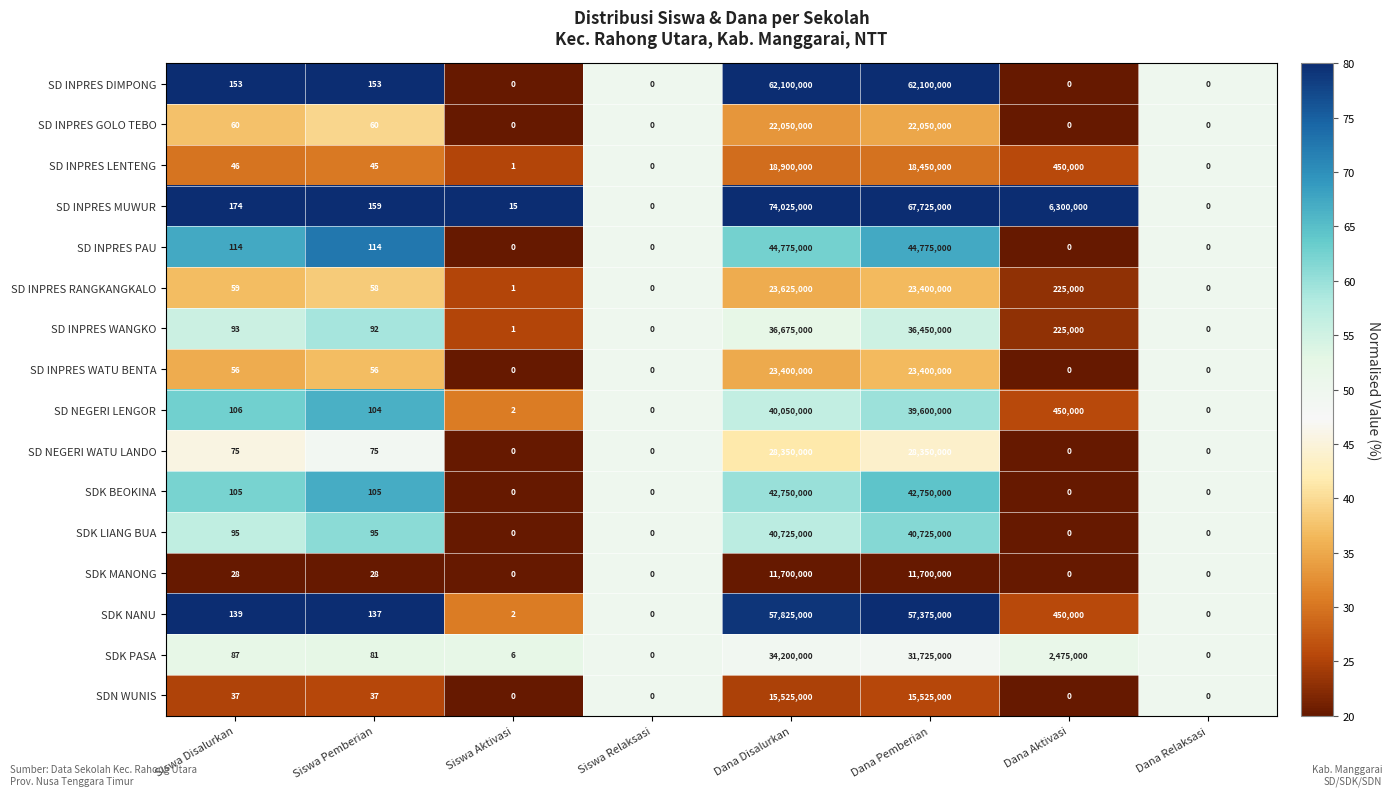

What is the sum of all SDN WUNIS values?

31050074